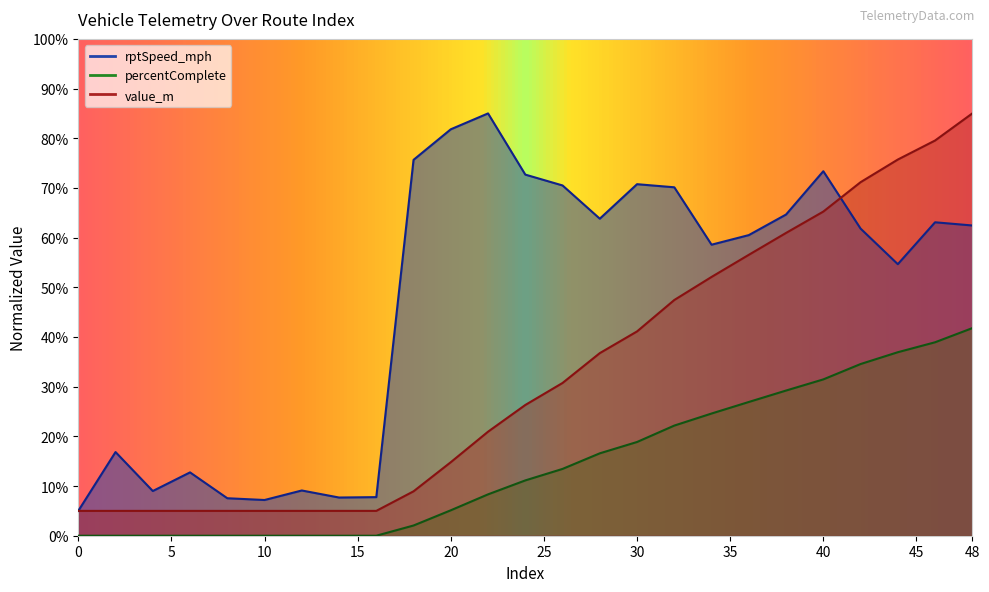

What is the maximum value shown in the chart?

85.0